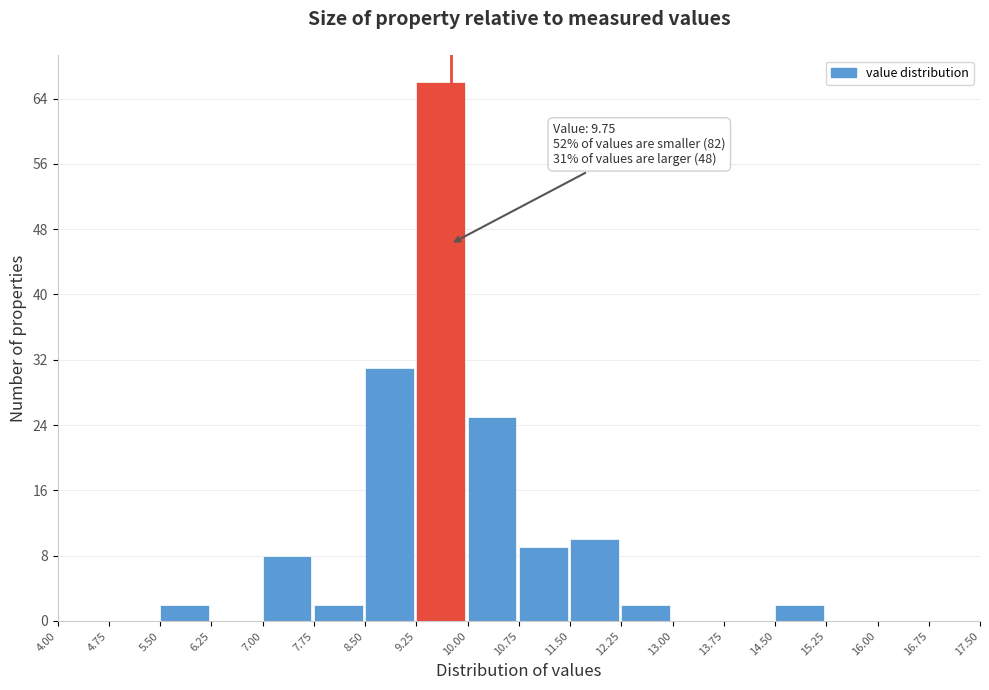

Over which range of the x-axis is the bar tallest?

9.25 to 10.00